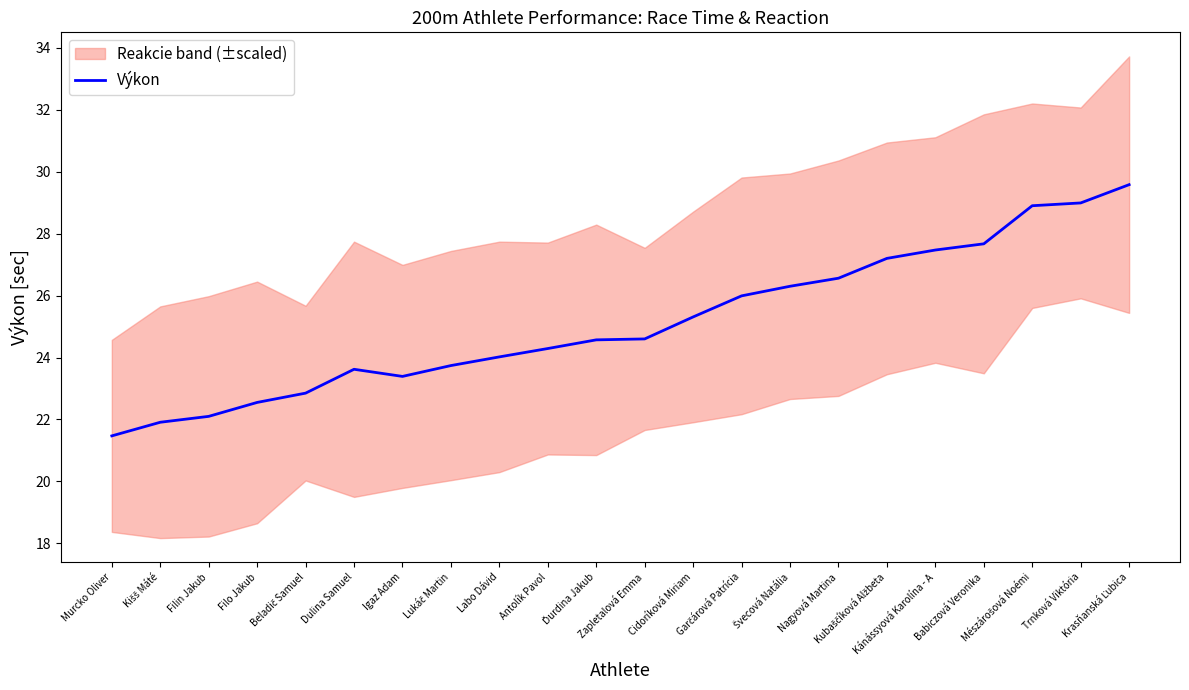

What is the average value?

25.1